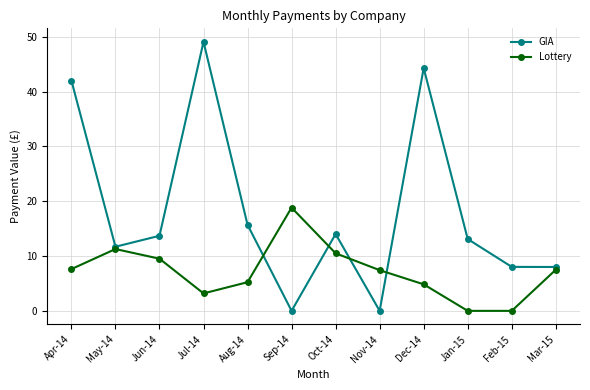

Which series has the largest range (max minus min)?

GIA